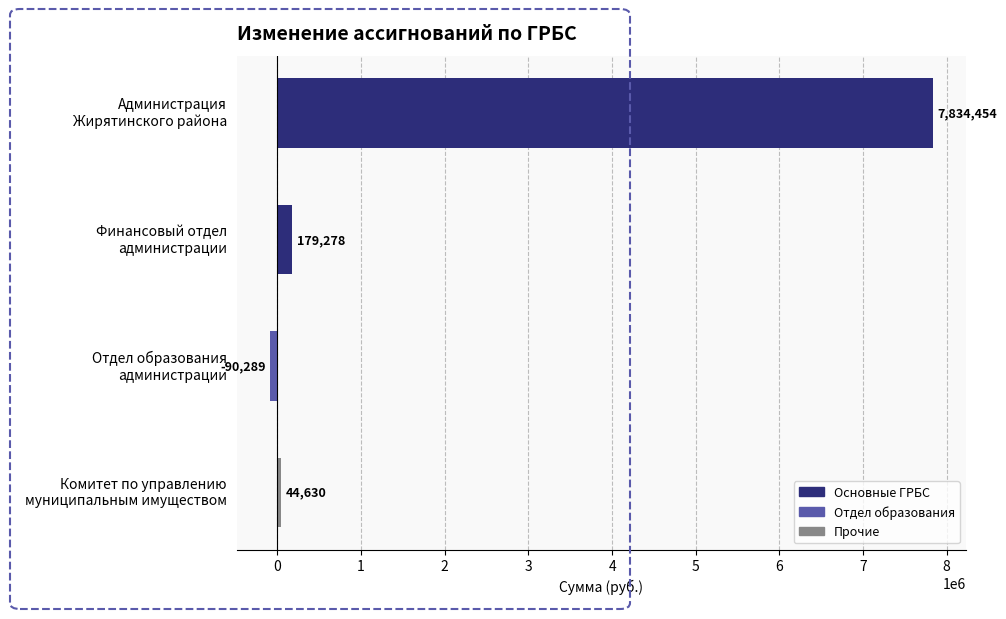

Which category has the highest value across all series?

Администрация
Жирятинского района